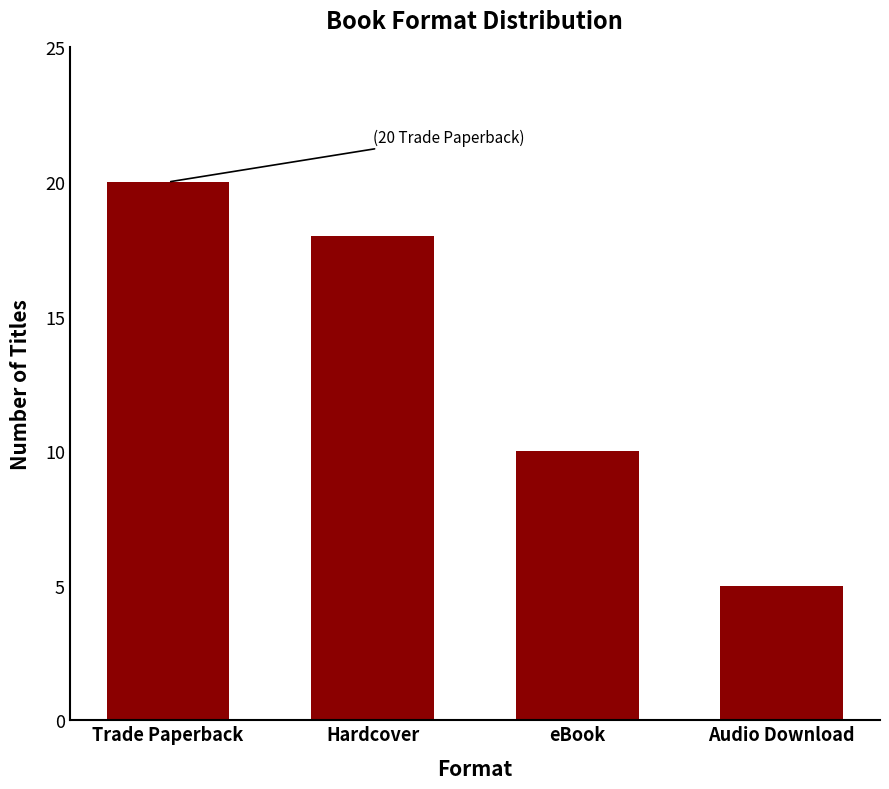

The chart shows a value of 11 at Trade Paperback. True or false?

False